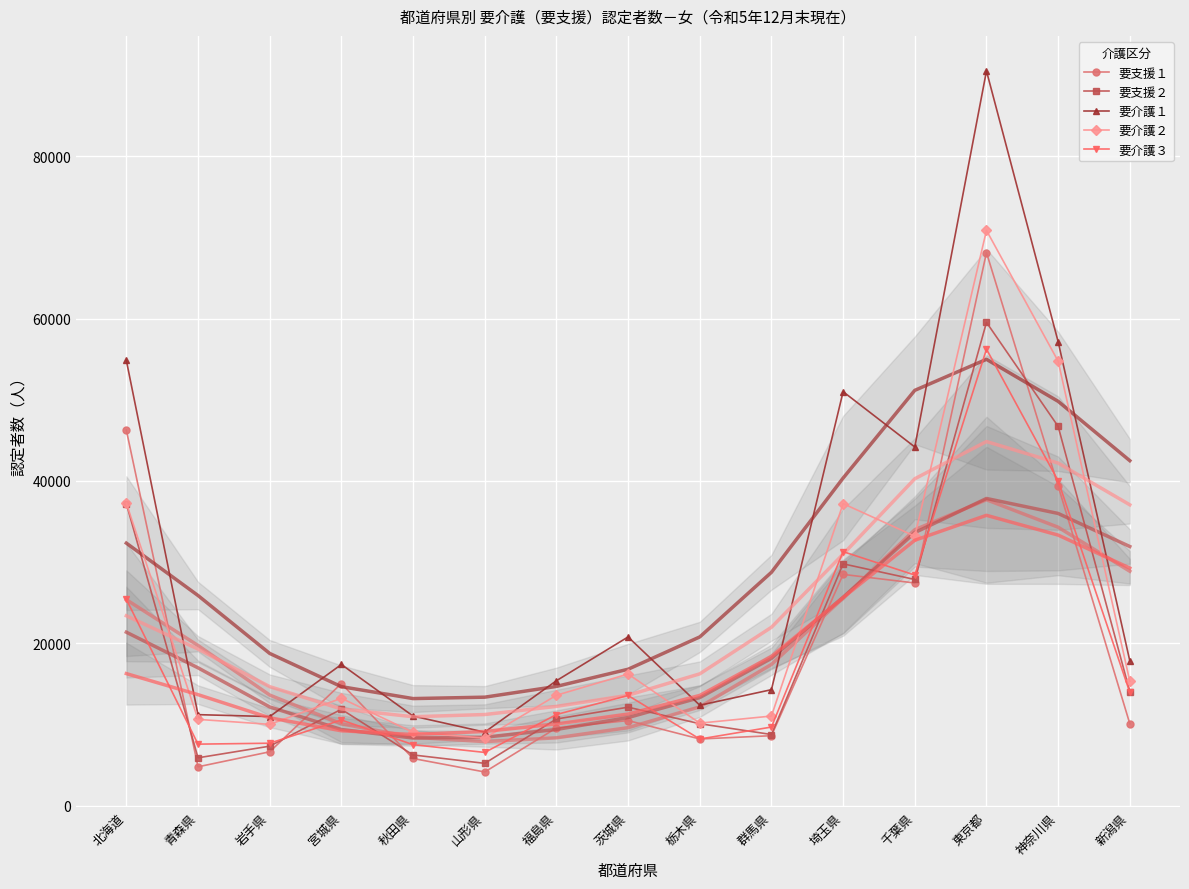

Which series has the largest range (max minus min)?

要介護１